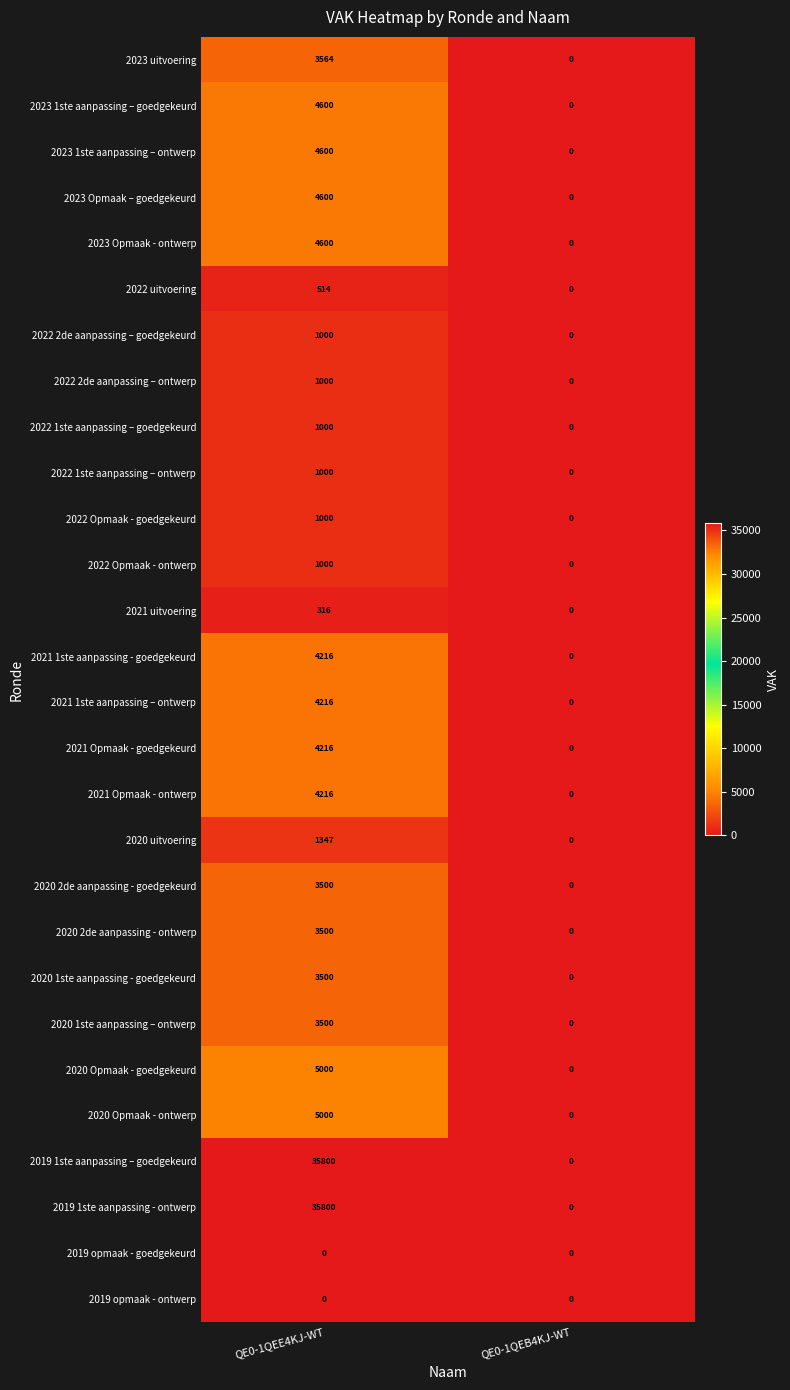

What is the spread (max minus min) of values at QE0-1QEE4KJ-WT?

35800